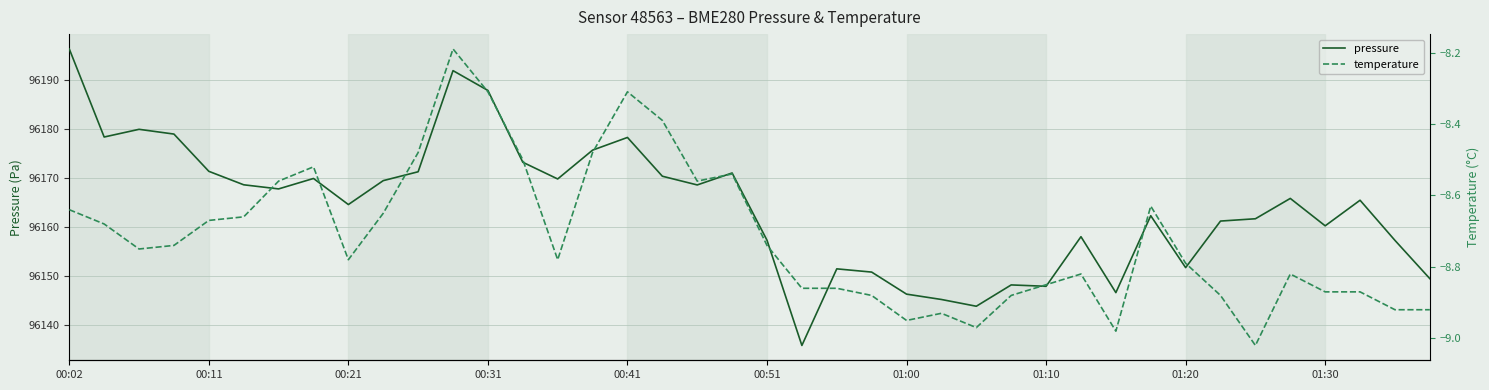

Which series has the largest range (max minus min)?

pressure